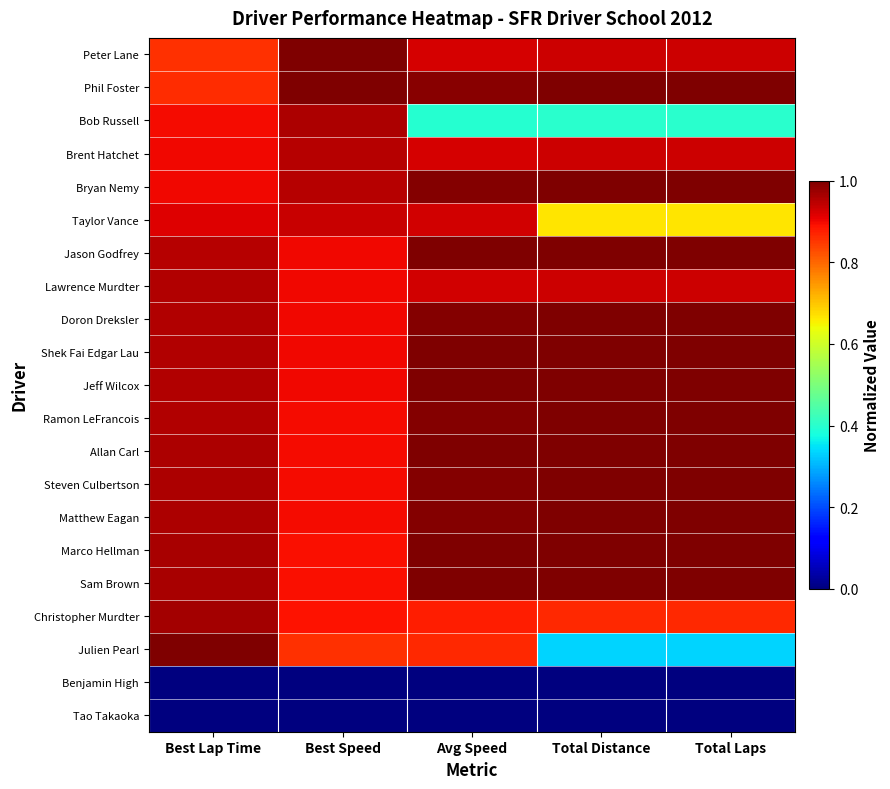

Rank the series by their maximum value, from lowest to highest.

Benjamin High, Tao Takaoka, Taylor Vance, Brent Hatchet, Lawrence Murdter, Bob Russell, Christopher Murdter, Peter Lane, Phil Foster, Bryan Nemy, Jason Godfrey, Doron Dreksler, Shek Fai Edgar Lau, Jeff Wilcox, Ramon LeFrancois, Allan Carl, Steven Culbertson, Matthew Eagan, Marco Hellman, Sam Brown, Julien Pearl